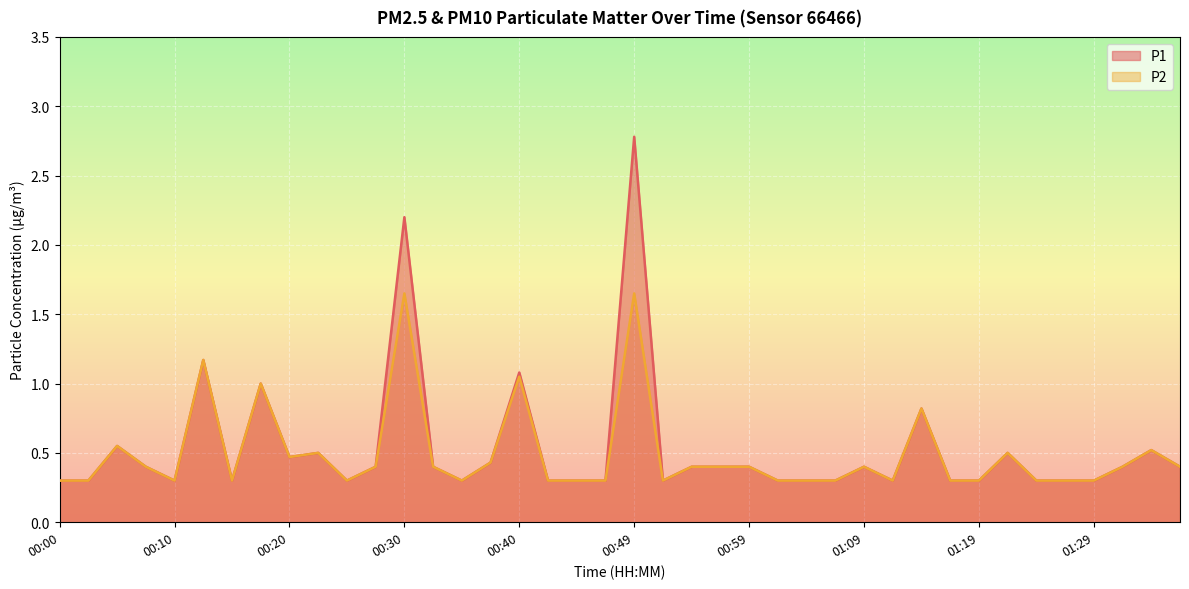

How many lines are shown in the chart?

2